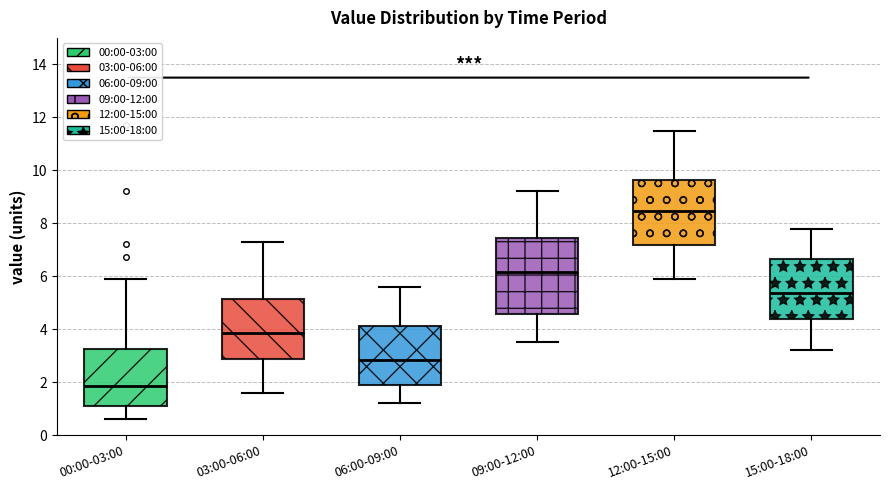

Which box is the tallest, from its lower edge to its upper edge?

09:00-12:00